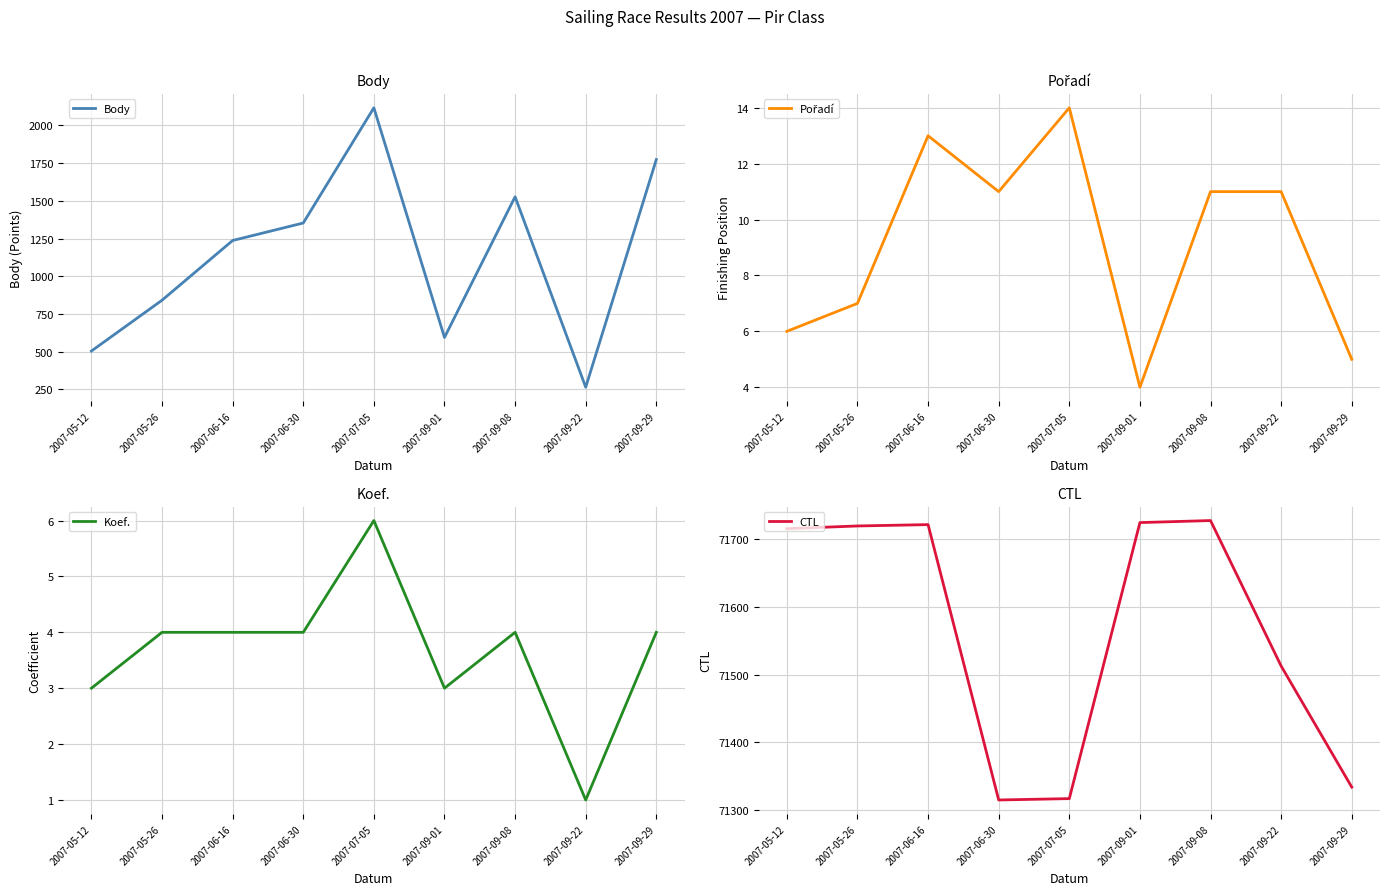

In Pořadí, how many points are lower than both neighbors (excluding endpoints)?

2